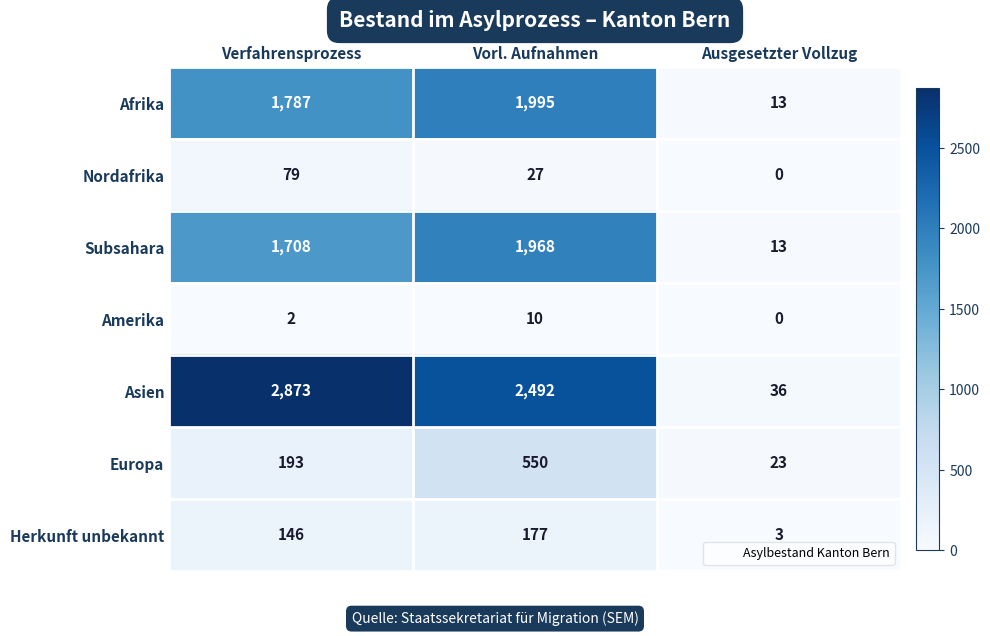

How many data points does each series have?

3